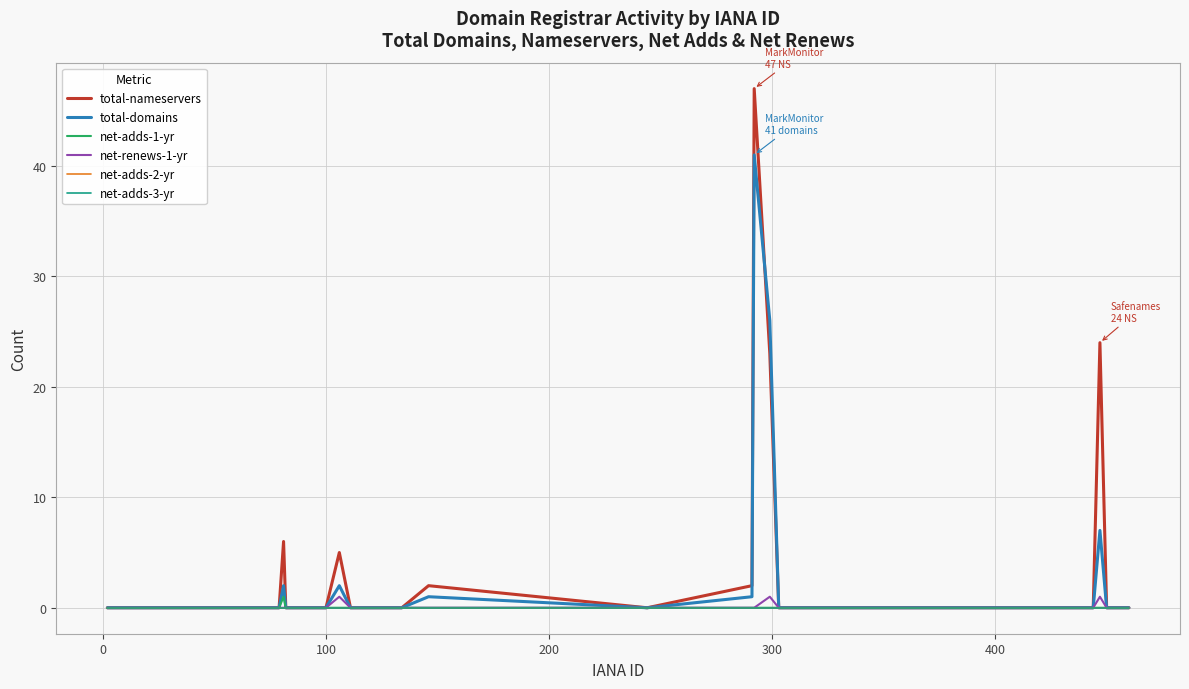

What is the average value of the total-domains series?

2